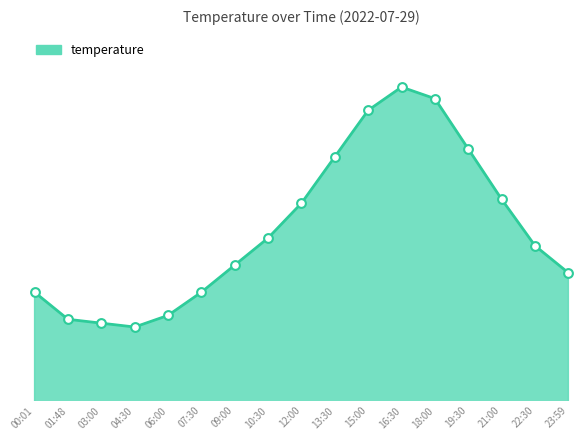

What is the ratio of the value at 09:00 to the value at 19:30?

0.8